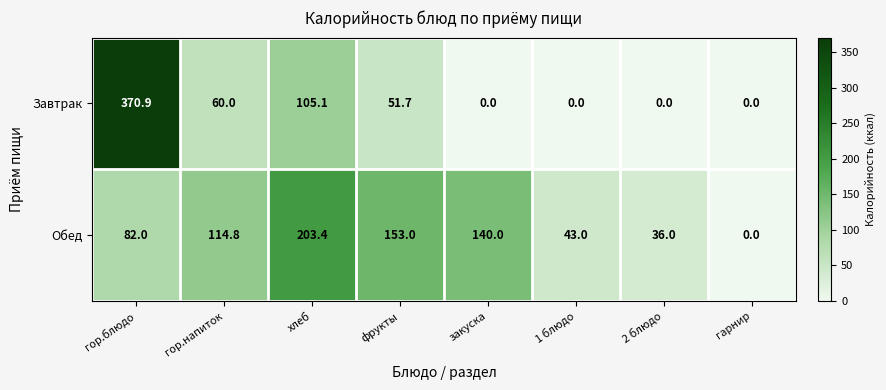

At which category is the sum across all series the highest?

гор.блюдо